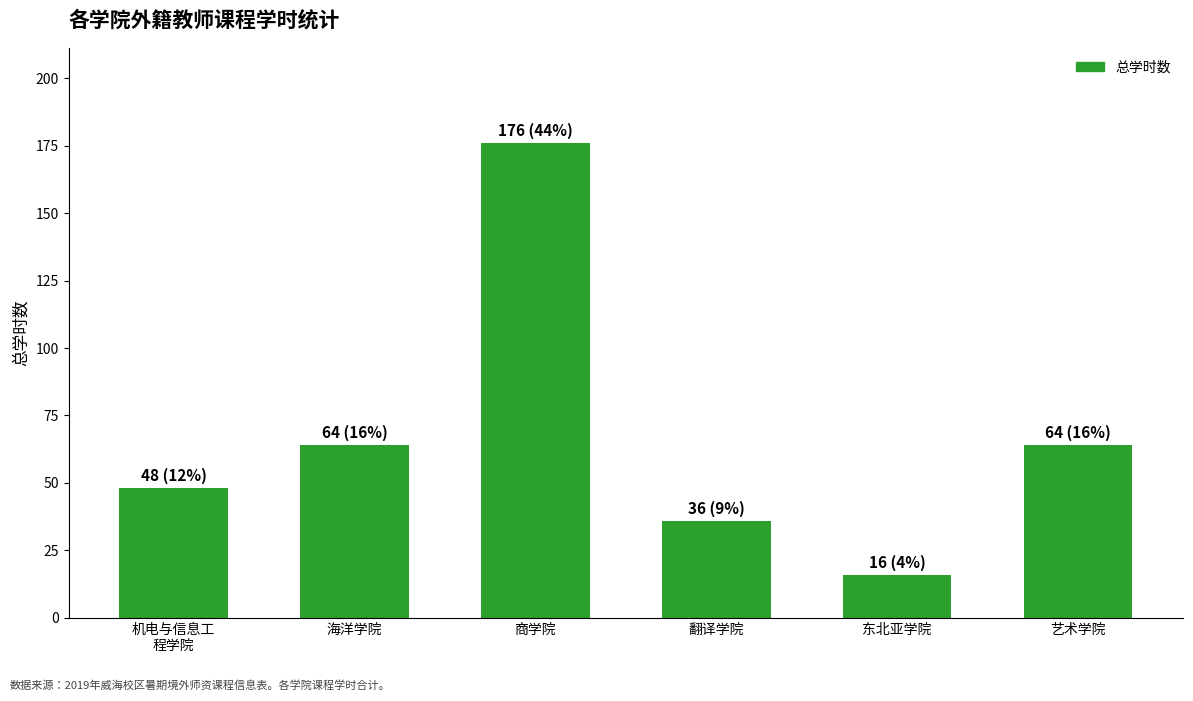

Between 商学院 and 东北亚学院, which is larger?

商学院